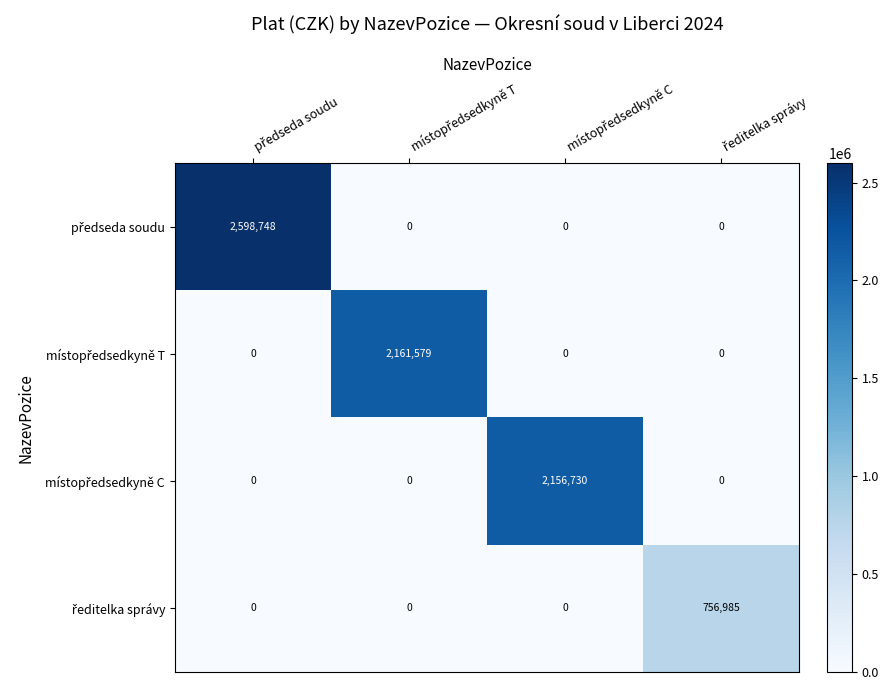

At how many categories does at least one series exceed 1786074?

3